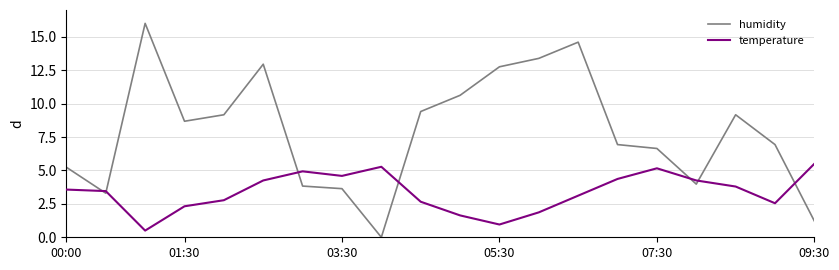

Which series has the widest spread of values?

humidity